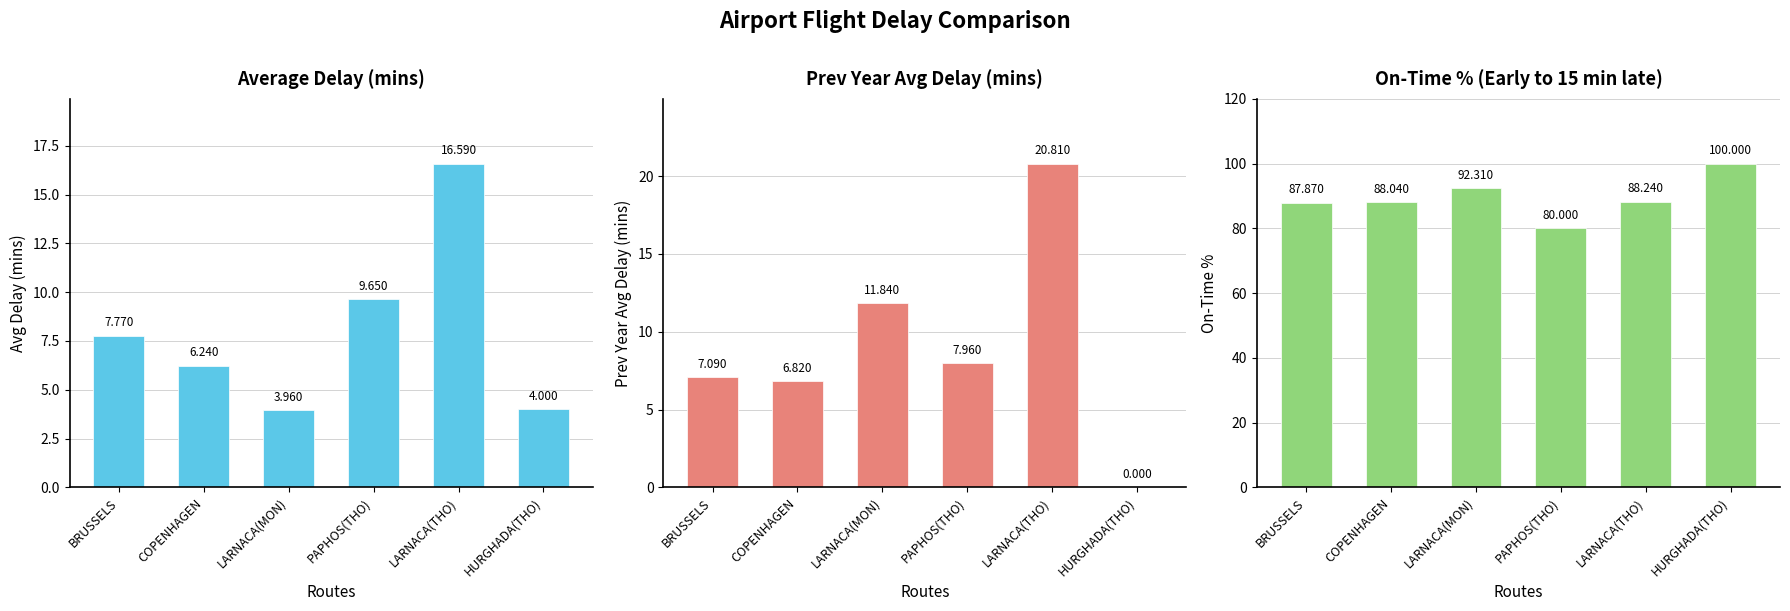

The value of Average Delay (mins) at LARNACA(THO) is 16.6. True or false?

True